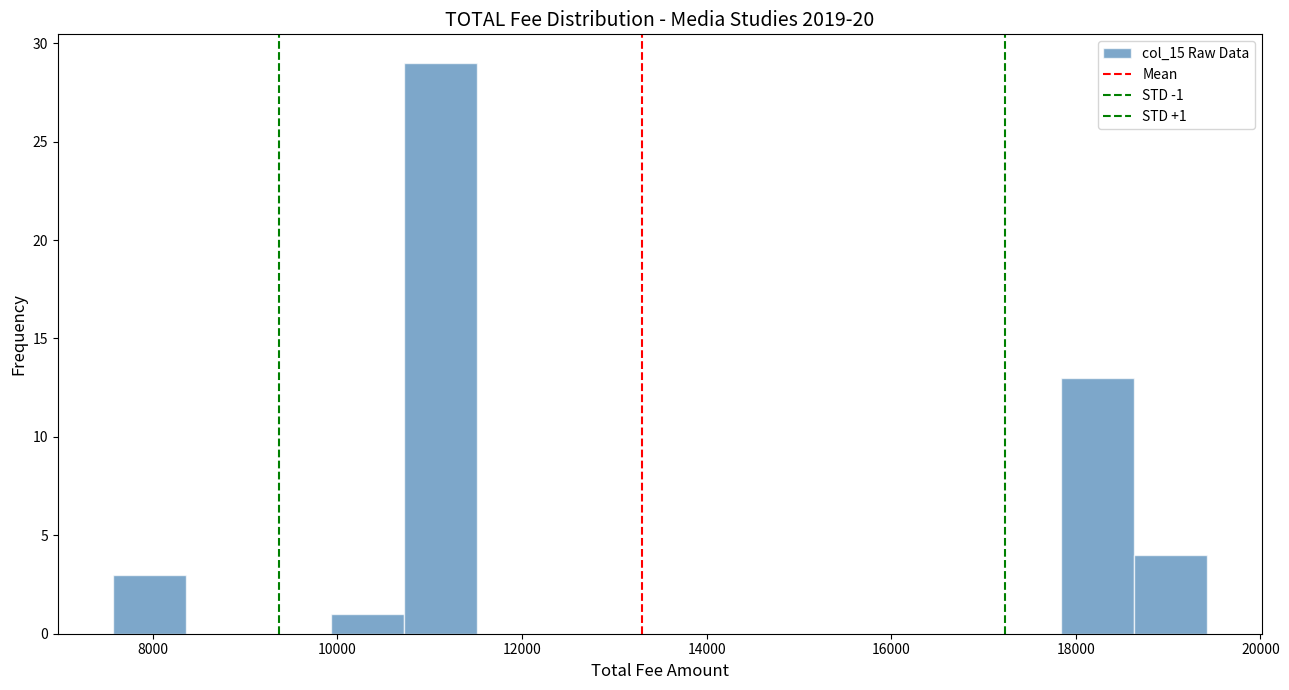

Read against the x-axis, roughly where is the centre of the tallest bar?

11200